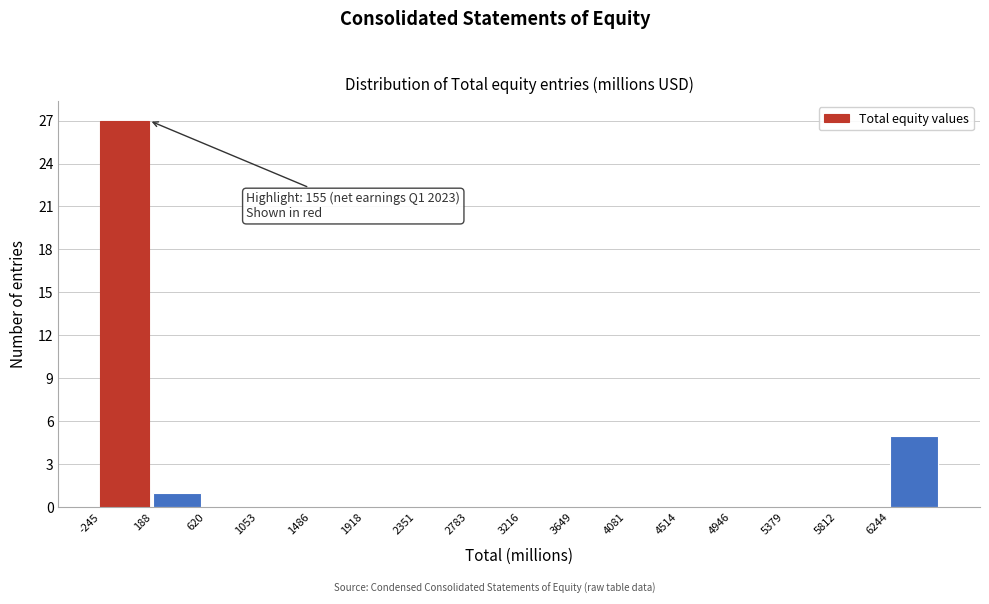

Over which range of the x-axis is the bar tallest?

-250 to 200